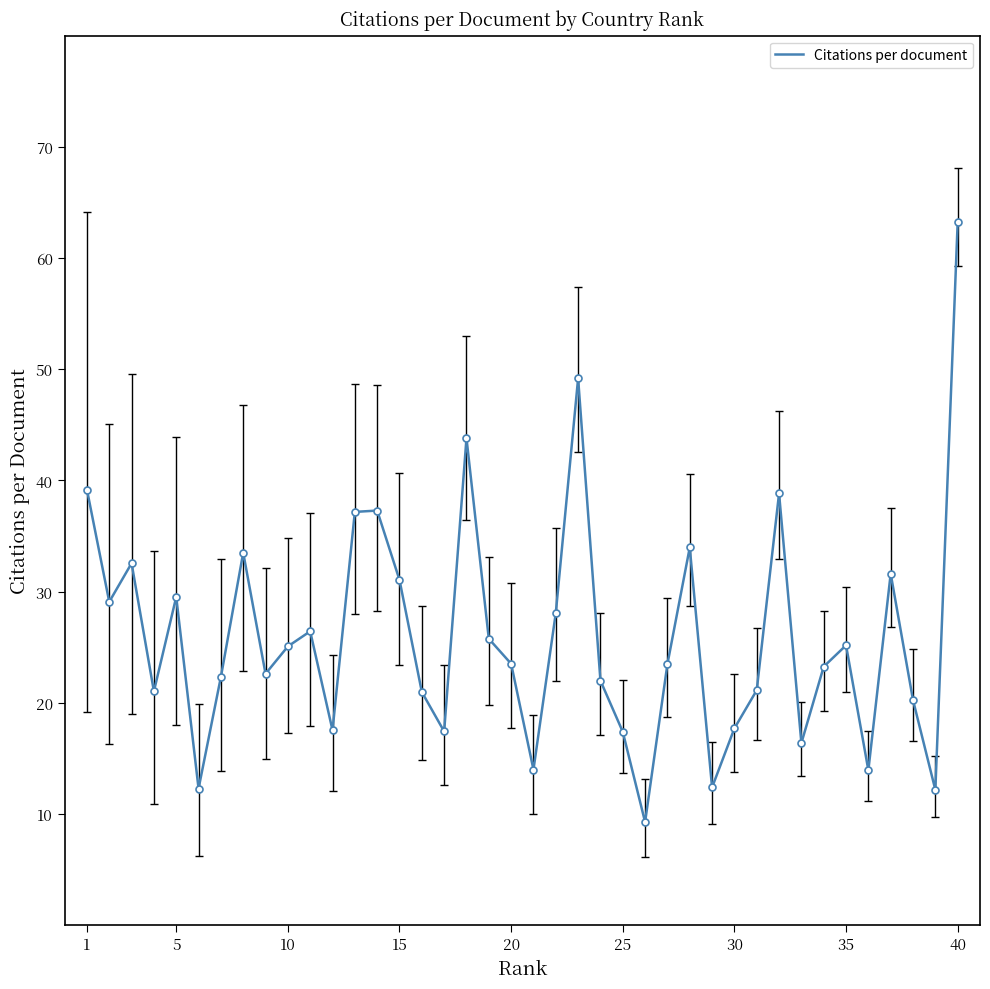

True or false: the data has more than 2 interior local peaks.

True